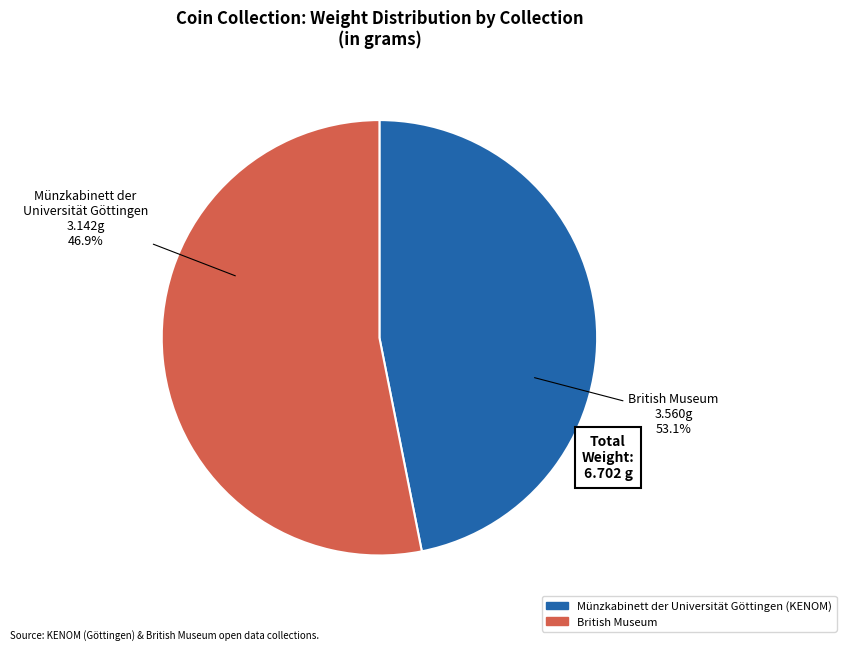

Which has a higher value, Münzkabinett der Universität Göttingen (KENOM) or British Museum?

British Museum